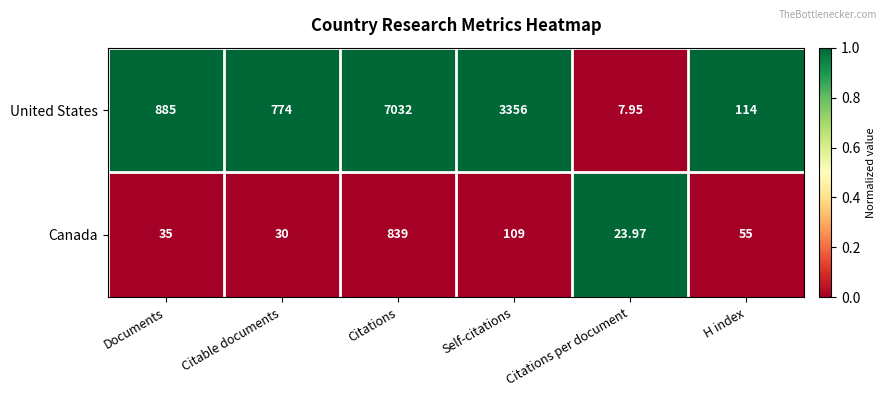

How many distinct data groups are displayed?

2